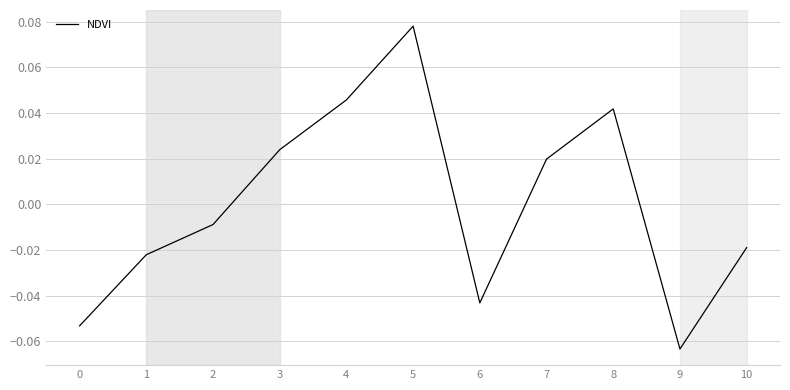

At which category does the data reach its first local valley?

6